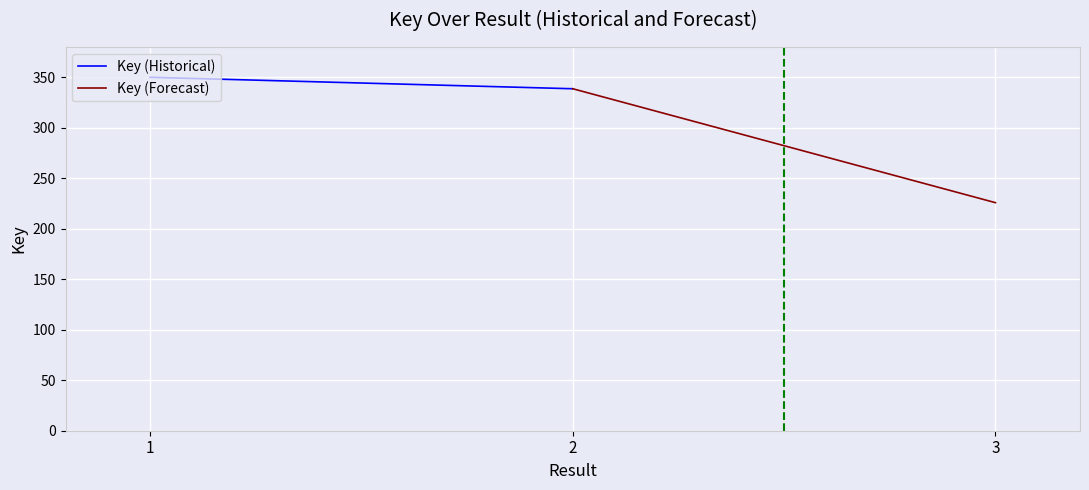

At which label is Key (Forecast) closest to 282?

3